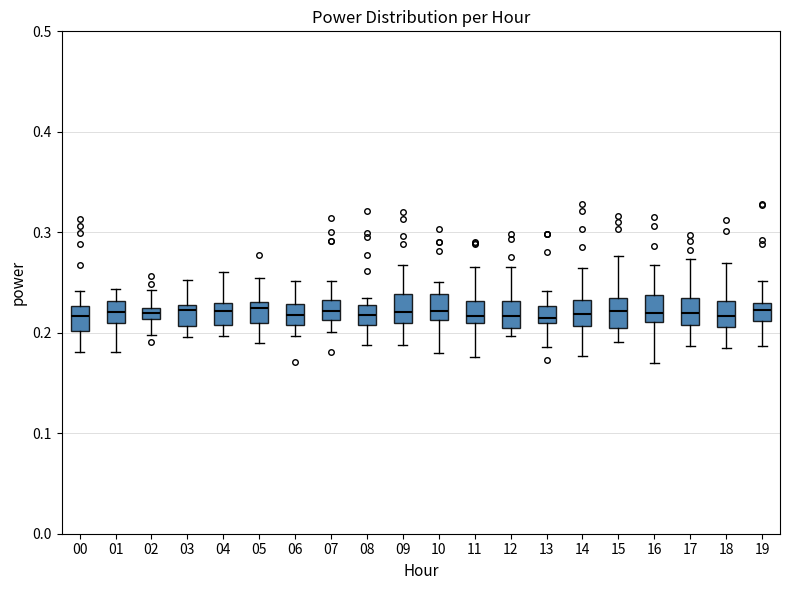

Where is the lower edge of the box at x = 14 on the y-axis? The values are not printed on the chart, so give them approximately, as read against the axis.

0.21